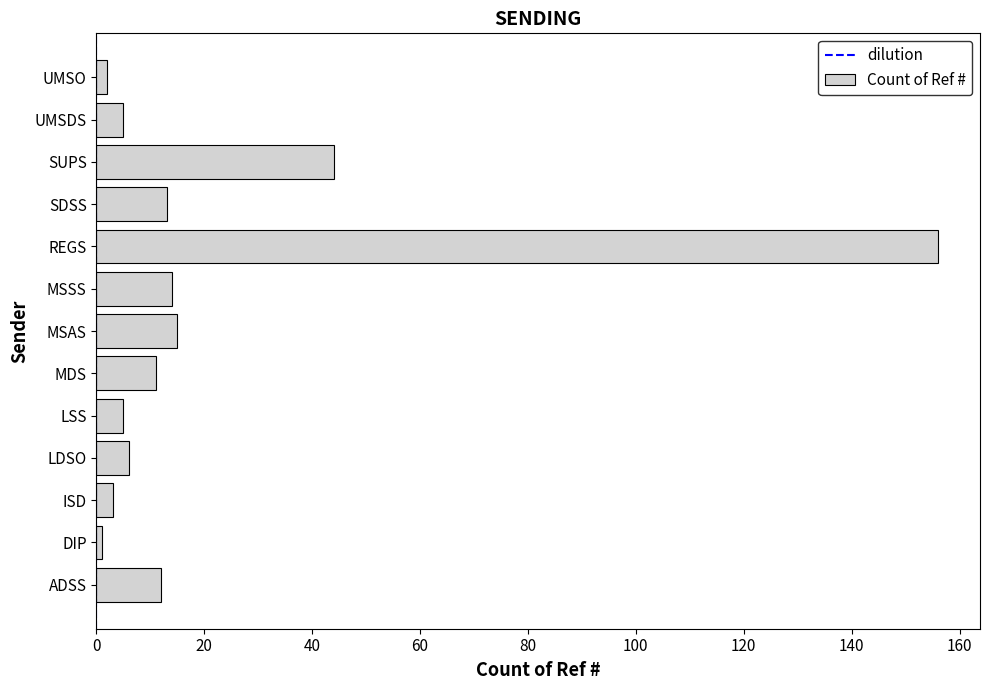

Reading top to bottom, list all the values displayed in this chart.

2	5	44	13	156	14	15	11	5	6	3	1	12